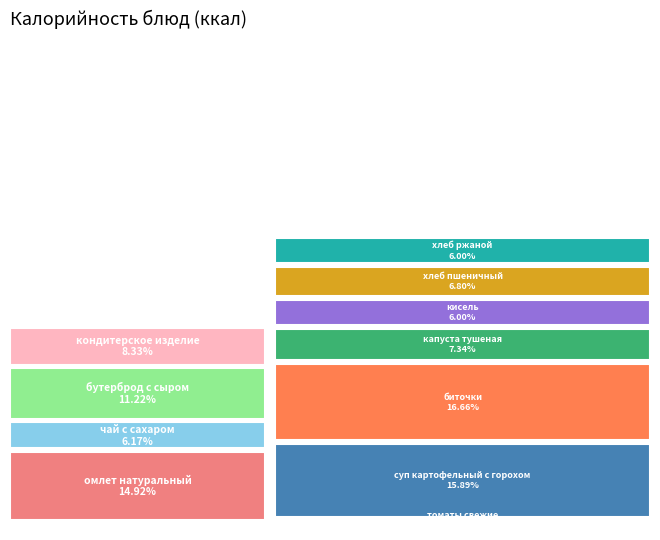

How much of the chart is everything except суп картофельный с горохом?

84.1%